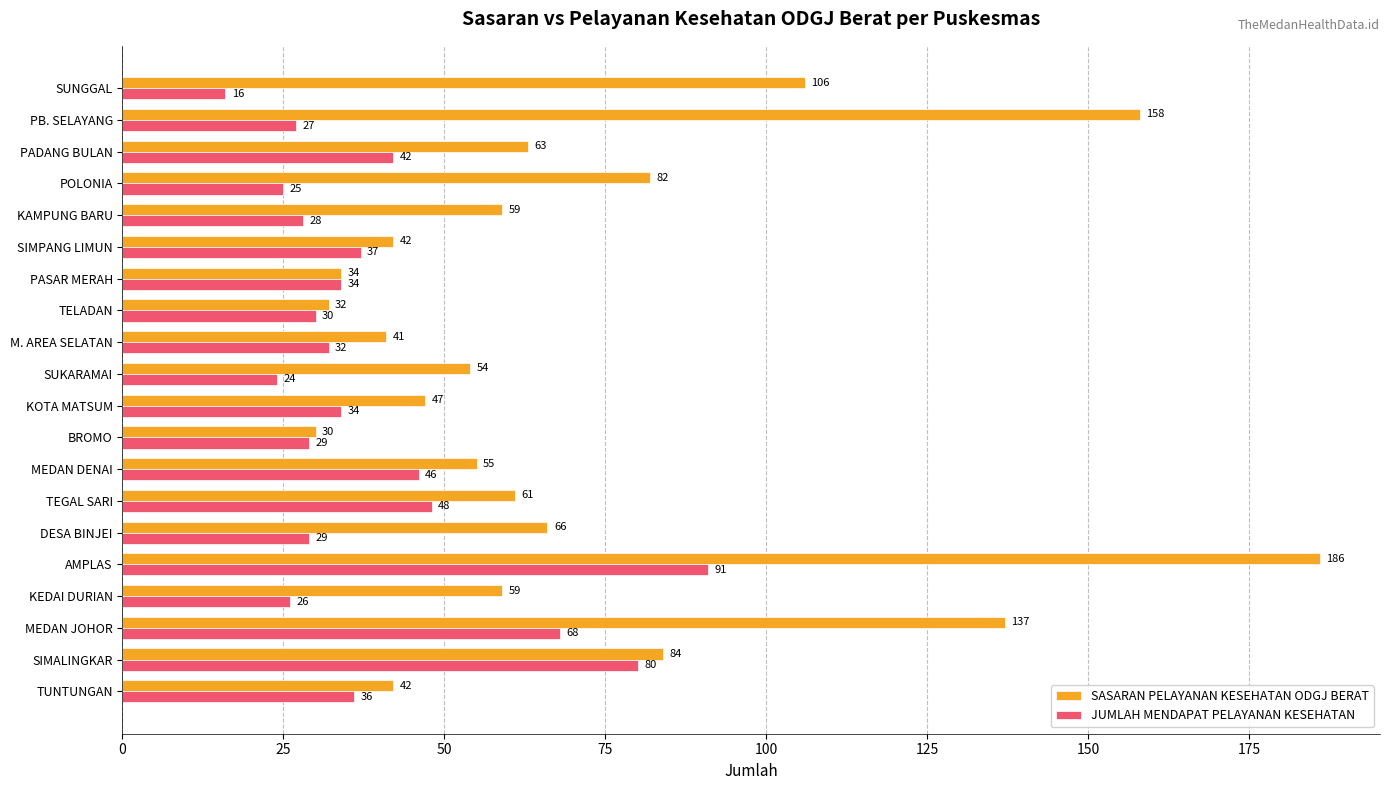

Which series changed the most between AMPLAS and PASAR MERAH?

SASARAN PELAYANAN KESEHATAN ODGJ BERAT